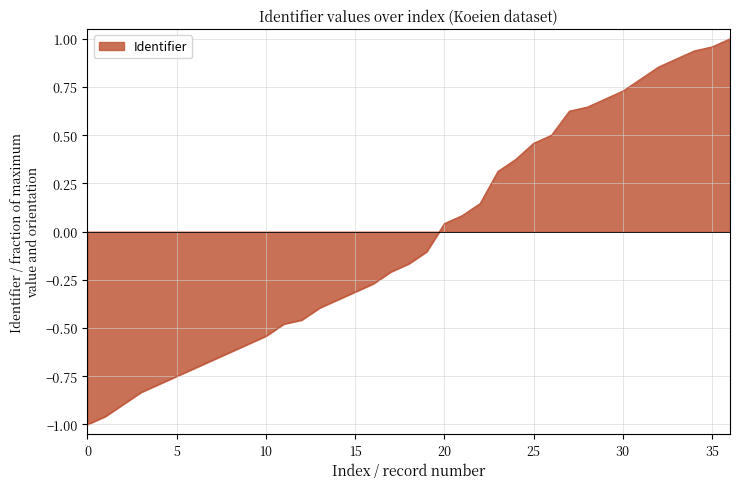

Does the chart display data point markers on the line(s)?

No